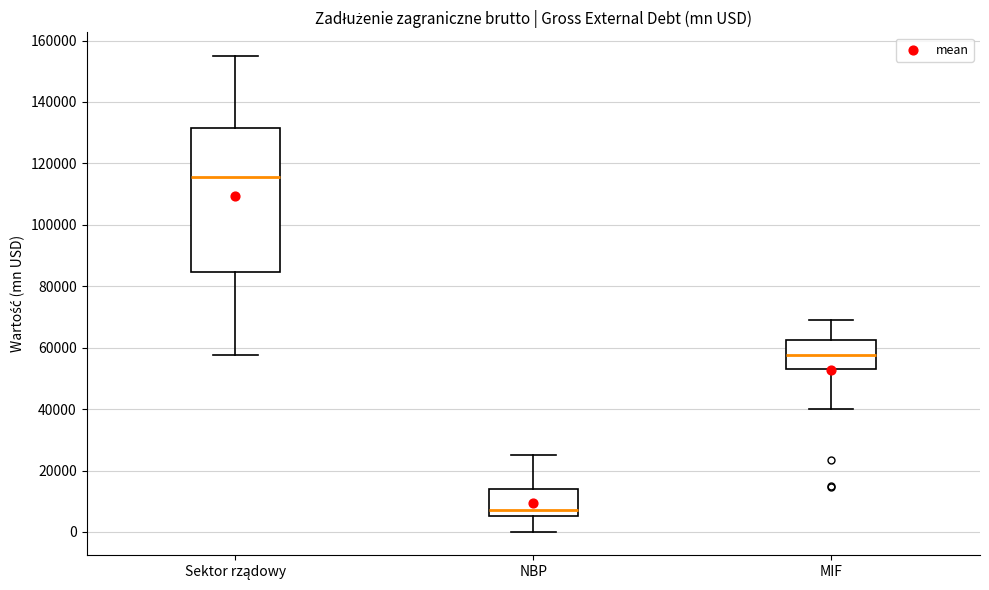

Which box has the lowest median line?

NBP